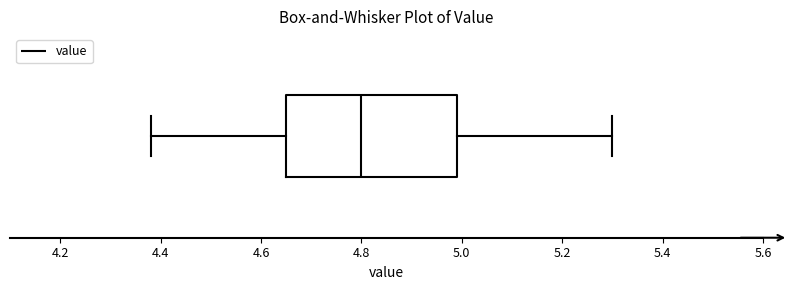

Where does the left whisker of the box end on the x-axis? The values are not printed on the chart, so give them approximately, as read against the axis.

4.38